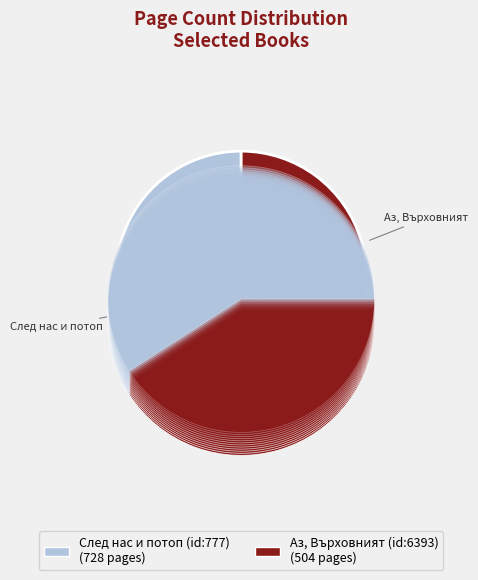

What percentage is the След нас и потоп (id:777) slice, to the nearest percent?

59%